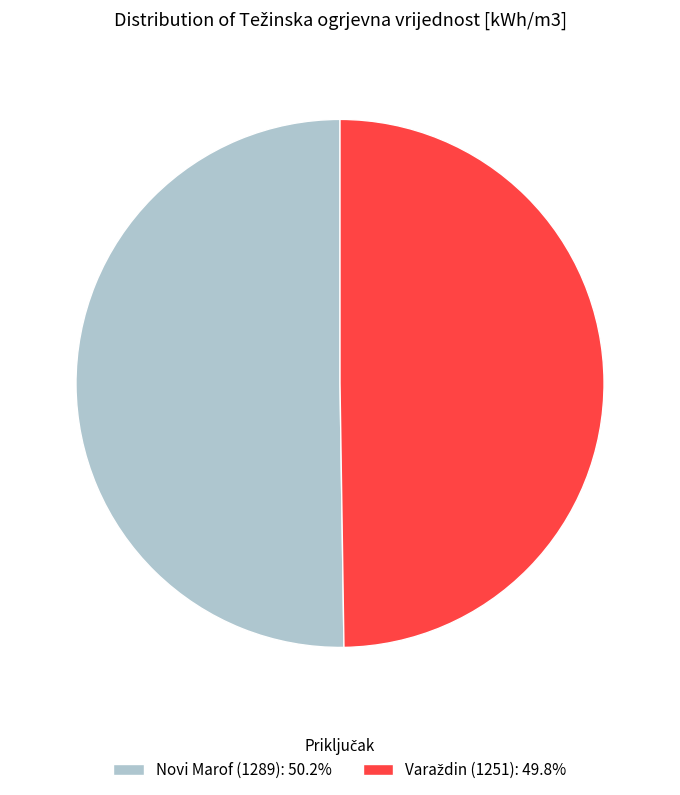

How many slices are in this pie chart?

2